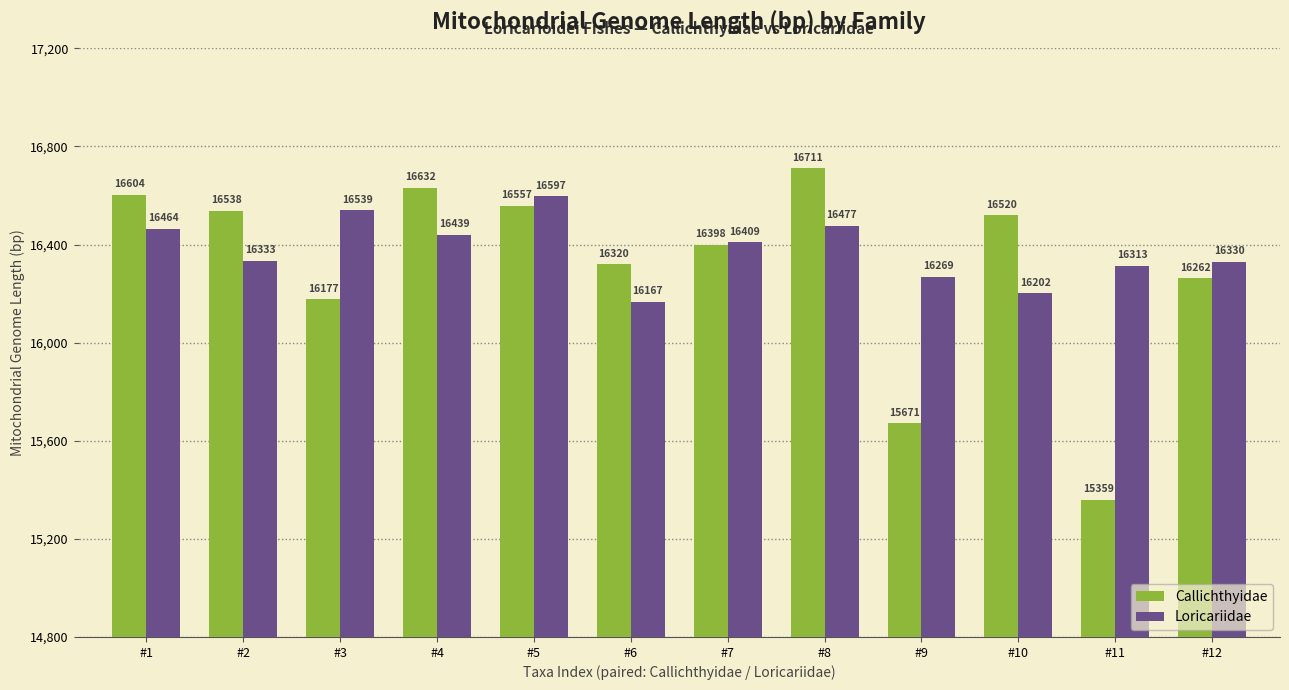

What is the sum of the Loricariidae values at #11 and #1?

32777